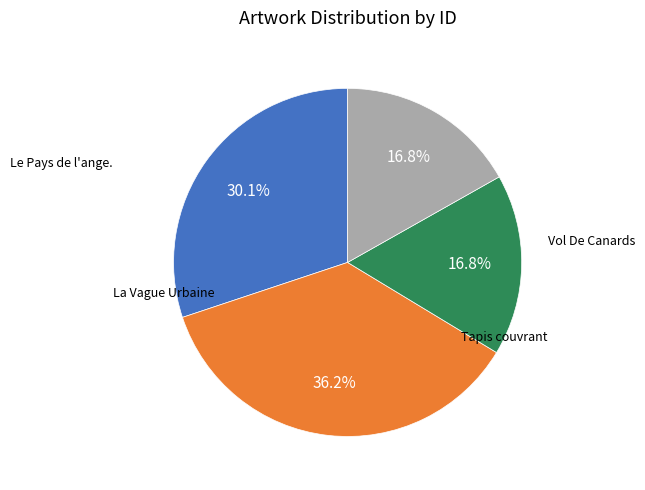

Is there any slice that represents more than half of the pie?

No